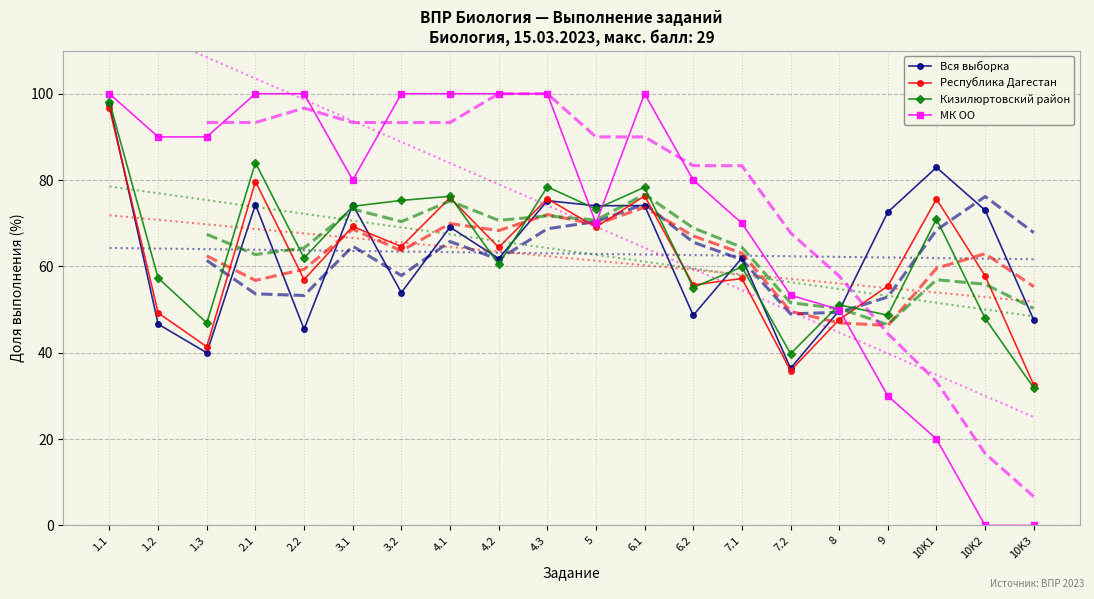

The Республика Дагестан series shows 57.0 at 2.2. True or false?

True